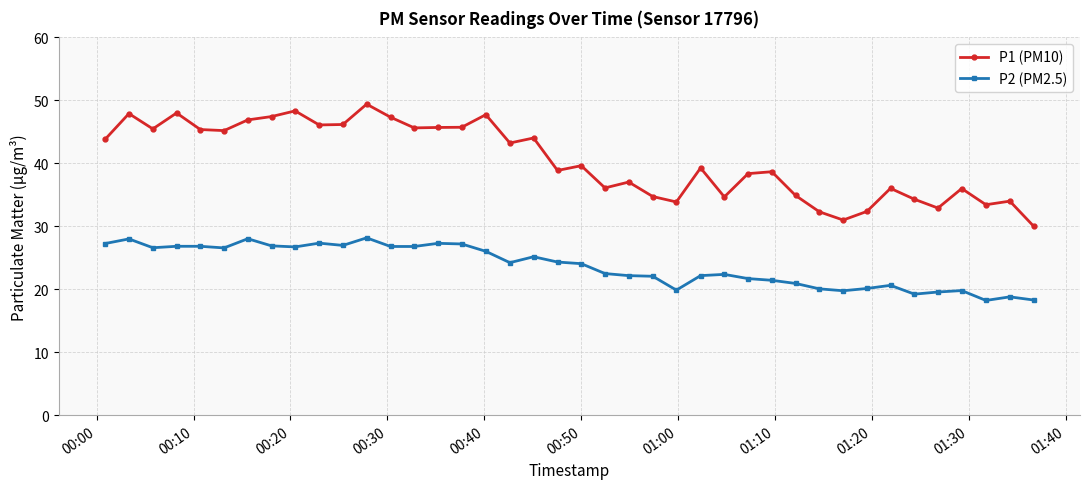

How many distinct data groups are displayed?

2